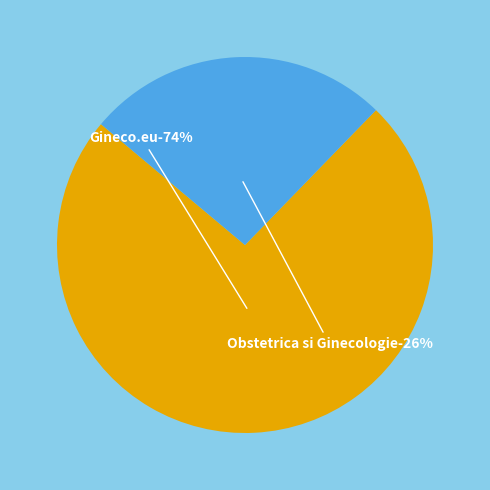

Rank the categories by value from lowest to highest.

Obstetrica si Ginecologie, Gineco.eu